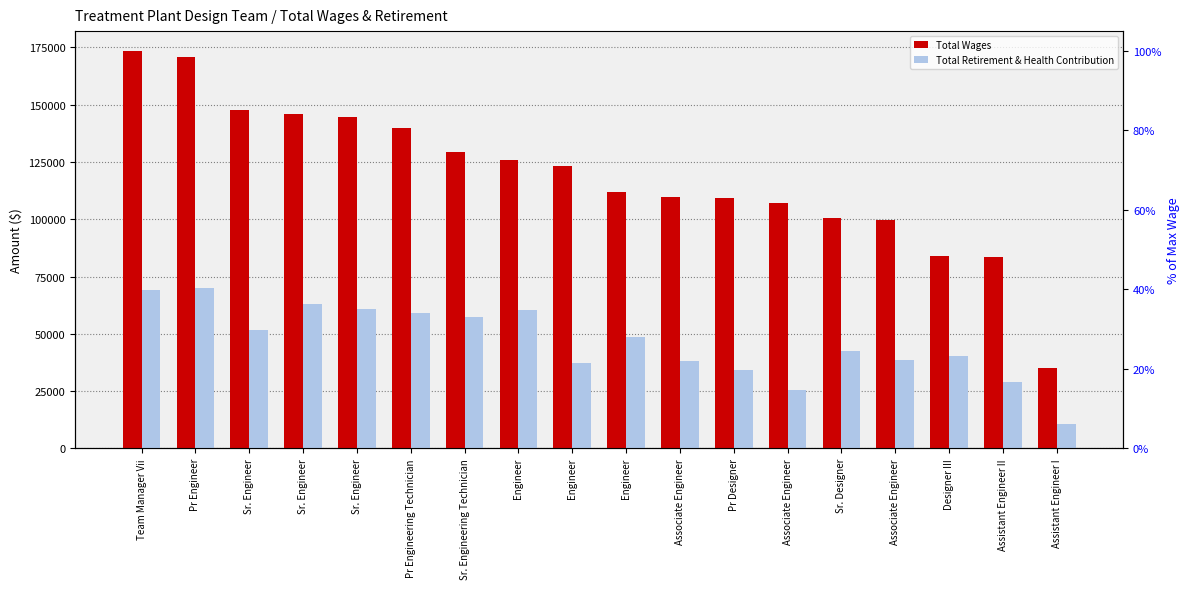

Reading left to right, transcribe all the data shown in this chart.

Total Wages: Team Manager Vii=173439	Pr Engineer=170811	Sr. Engineer=147767	Sr. Engineer=145768	Sr. Engineer=144818	Pr Engineering Technician=139828	Sr. Engineering Technician=129254	Engineer=125950	Engineer=123309	Engineer=112105	Associate Engineer=109918	Pr Designer=109137	Associate Engineer=107080	Sr. Designer=100640	Associate Engineer=99533	Designer III=84113	Assistant Engineer II=83689	Assistant Engineer I=35056
Total Retirement & Health Contribution: Team Manager Vii=69208	Pr Engineer=69938	Sr. Engineer=51633	Sr. Engineer=63197	Sr. Engineer=60868	Pr Engineering Technician=59096	Sr. Engineering Technician=57419	Engineer=60392	Engineer=37342	Engineer=48787	Associate Engineer=37935	Pr Designer=34235	Associate Engineer=25507	Sr. Designer=42387	Associate Engineer=38758	Designer III=40495	Assistant Engineer II=28775	Assistant Engineer I=10821